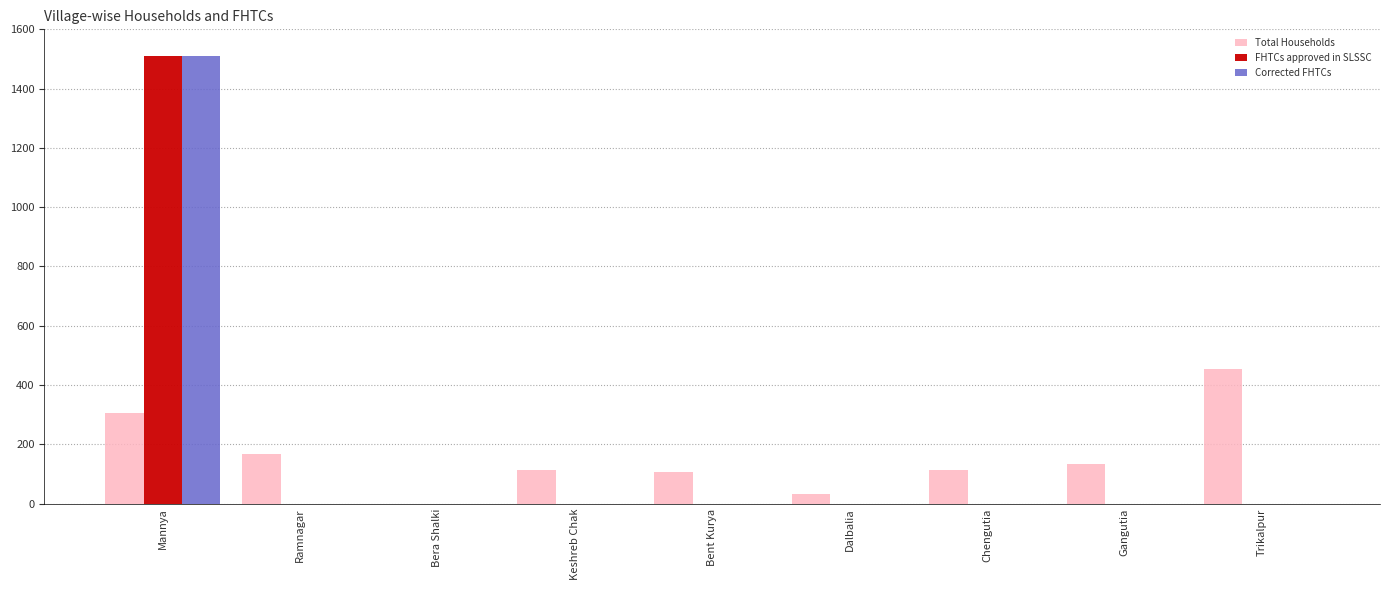

What is the maximum value shown in the chart?

1509